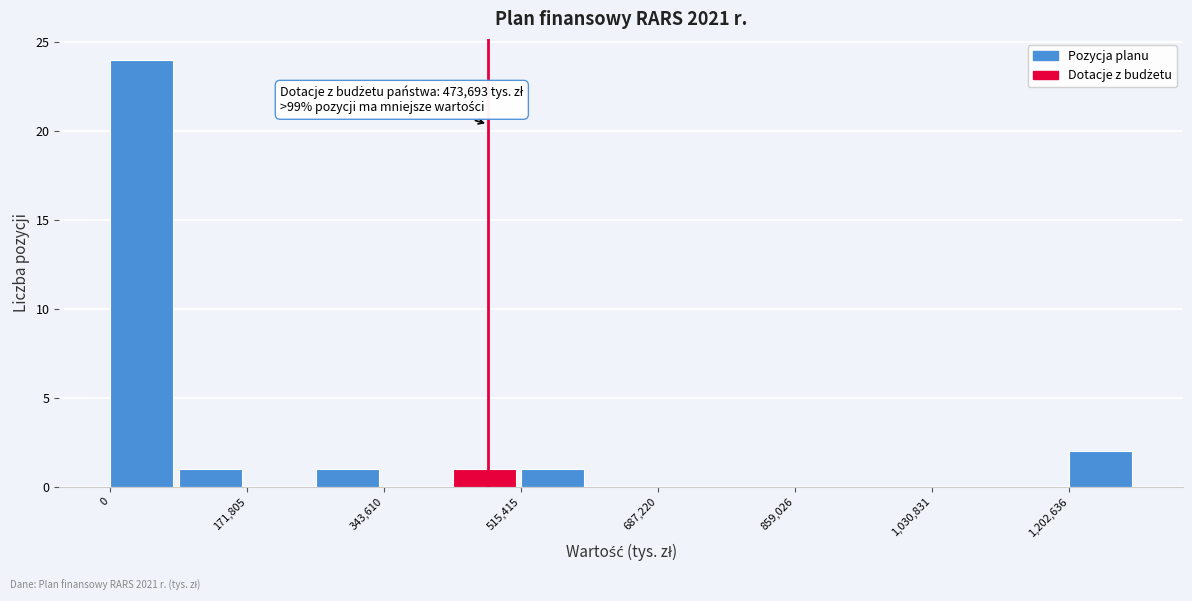

Over which range of the x-axis is the bar tallest?

0 to 80000